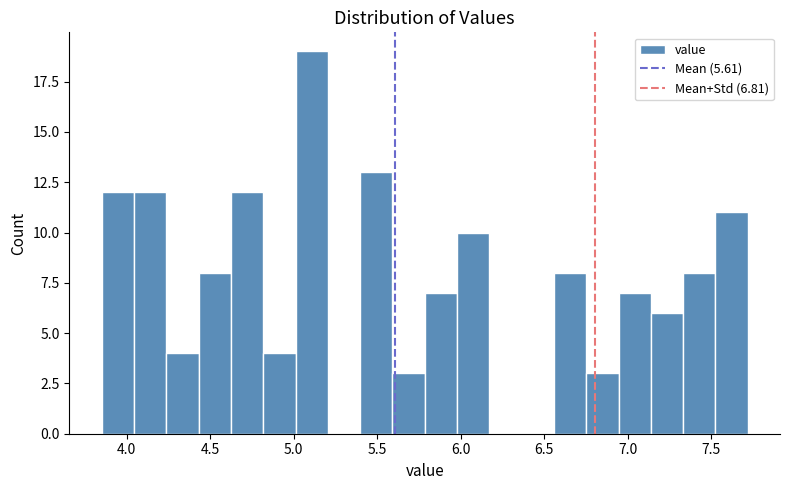

Around what value on the x-axis is the tallest bar? Give the approximate position of its centre, as read against the axis.

5.10